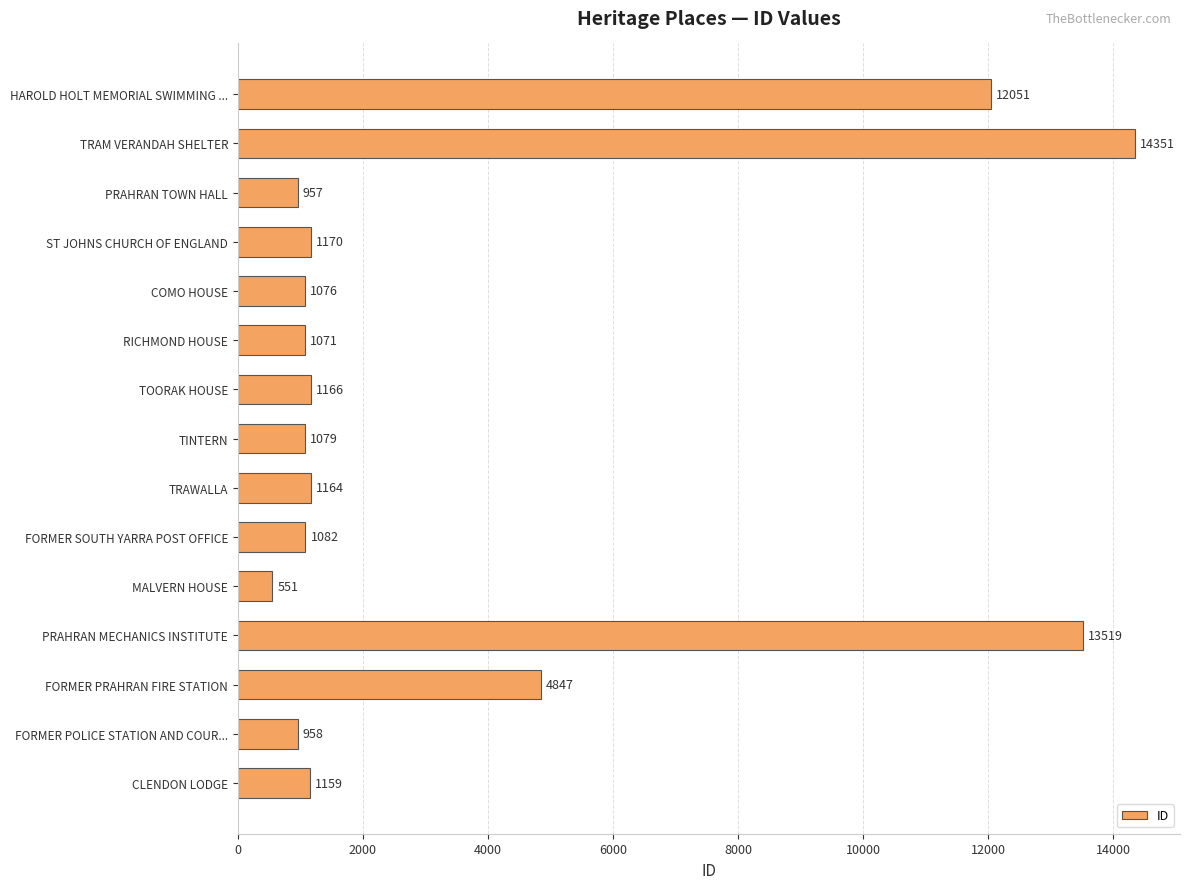

What is the minimum value shown in the chart?

551